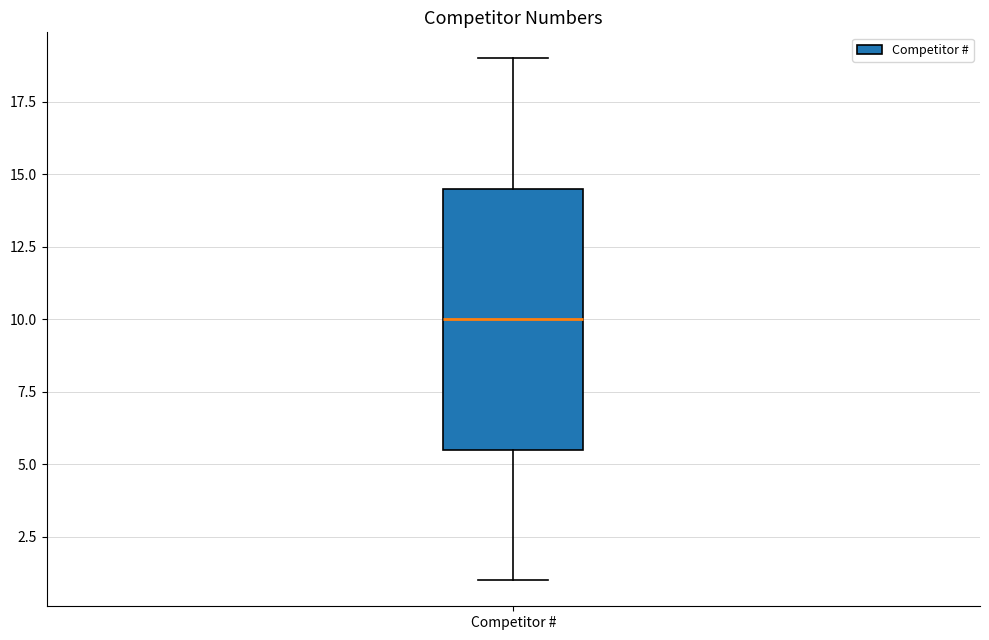

Read this box plot against the y-axis: the position of the median line, the range covered by the box, and the ends of both whiskers. The values are not printed on the chart, so give them approximately, as read against the axis.

median 10.0, box 5.5 to 14.5, whiskers 1.0 to 19.0